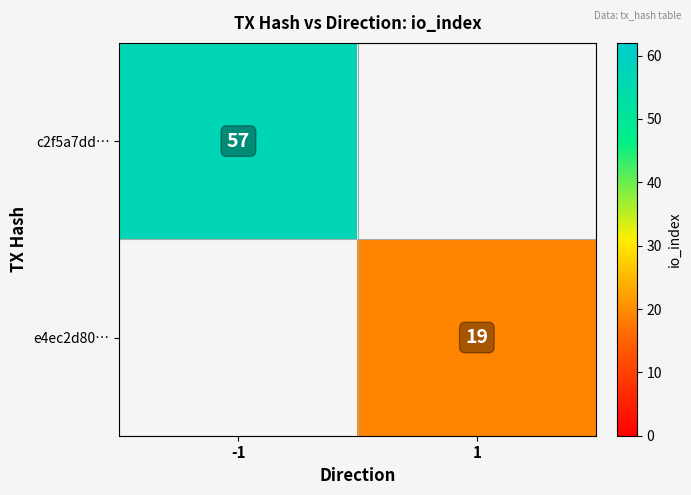

At which category does the chart reach its minimum across all series?

1